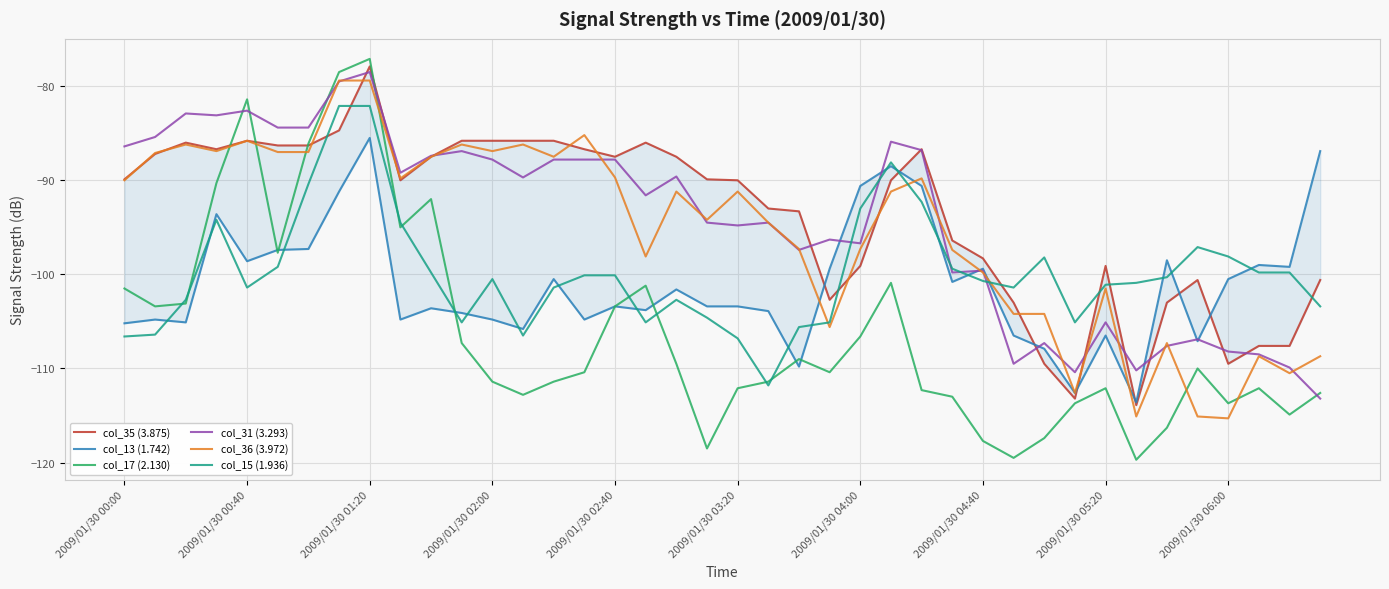

Between 37 and 22, which is larger?

22